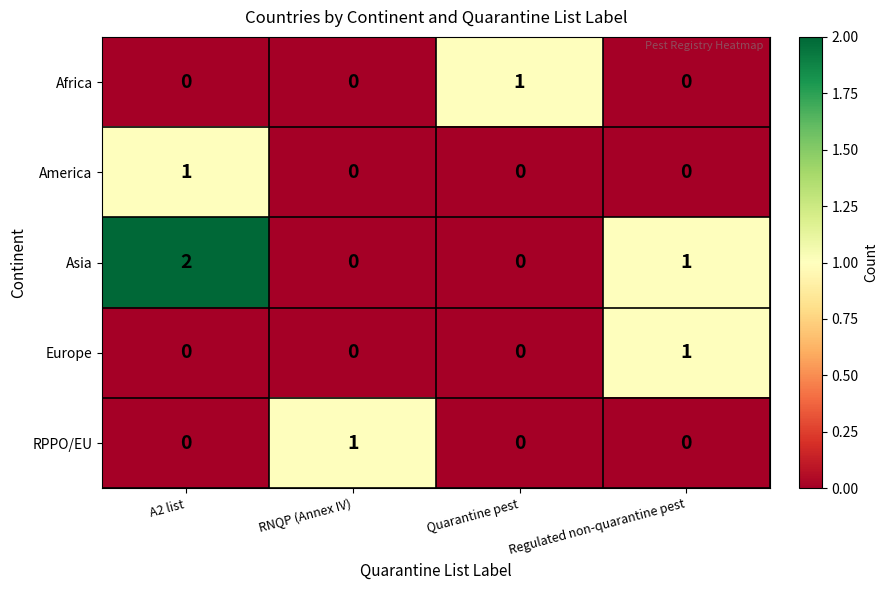

Which series has the widest spread of values?

Asia